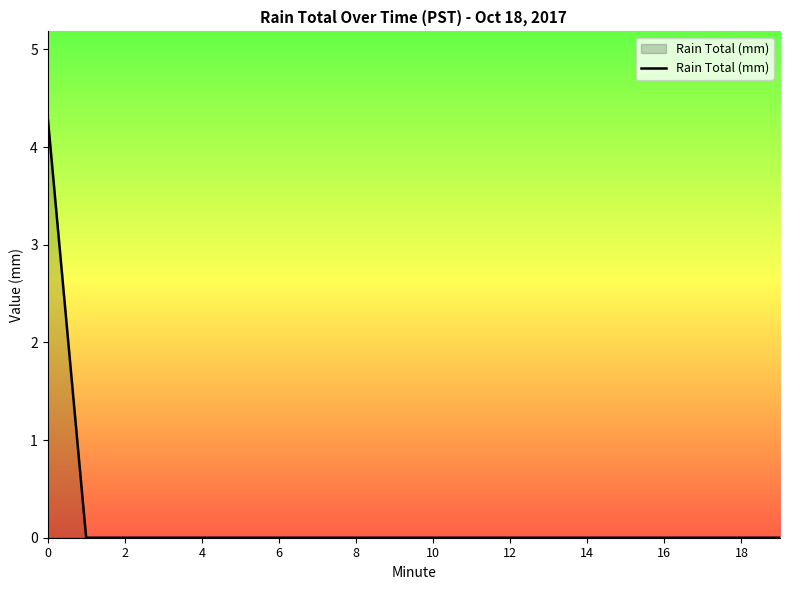

What is the difference between the maximum and minimum values?

4.3